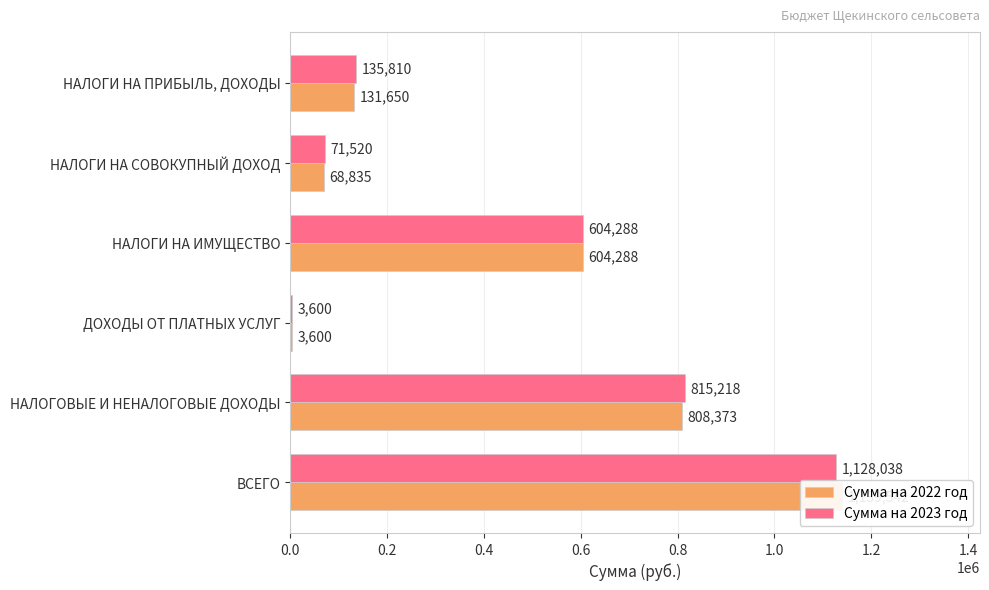

What is the total value across all series at НАЛОГОВЫЕ И НЕНАЛОГОВЫЕ ДОХОДЫ?

1623591